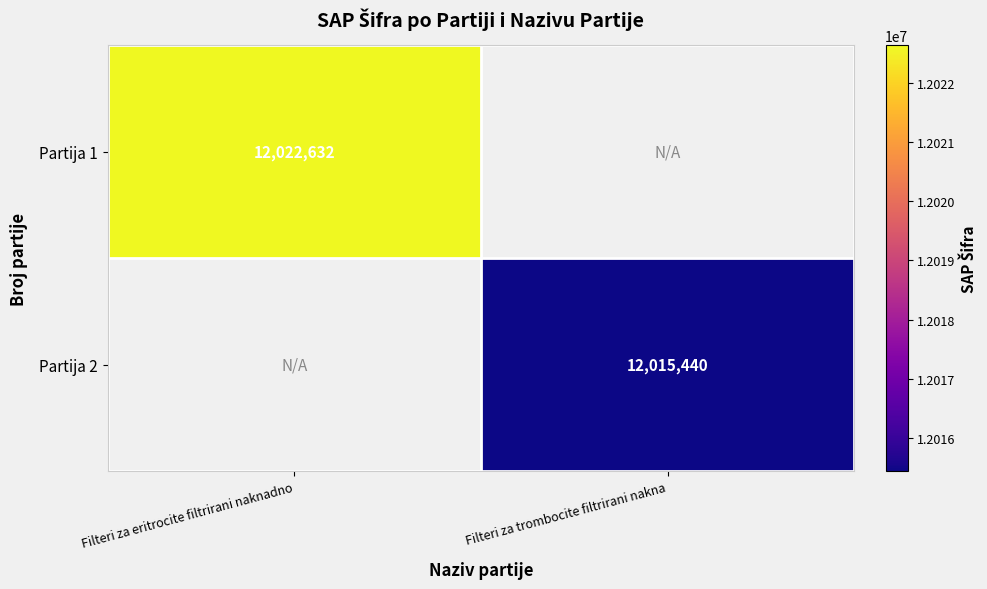

Is the value of Partija 1 at Filteri za eritrocite filtrirani naknadno greater than the value of Partija 2 at Filteri za trombocite filtrirani nakna?

Yes